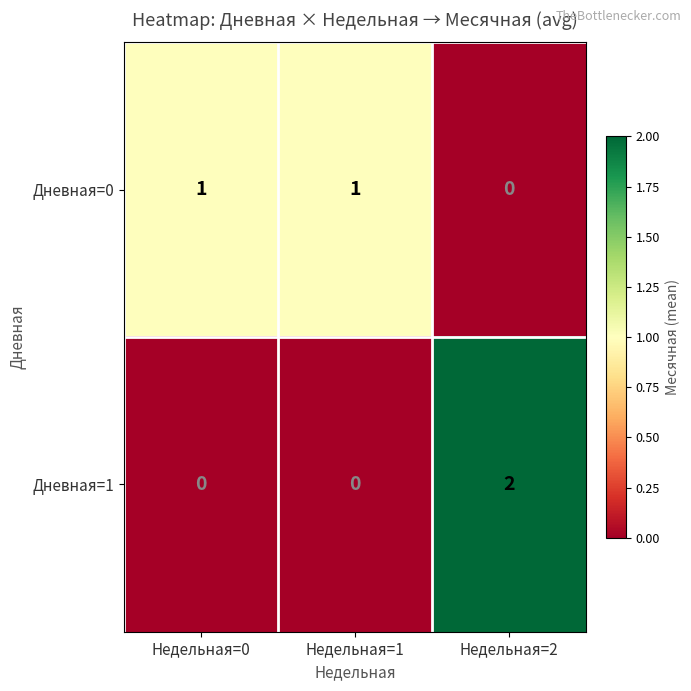

What is the difference between the highest and lowest values at Недельная=0?

1